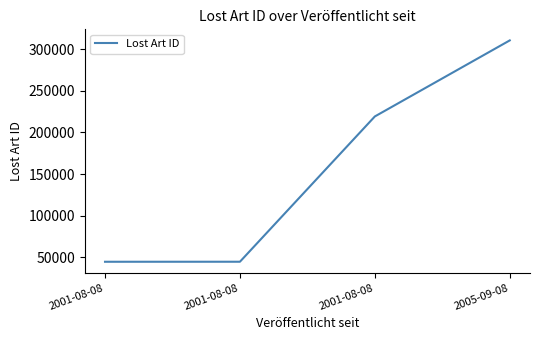

What is the average value?

154764